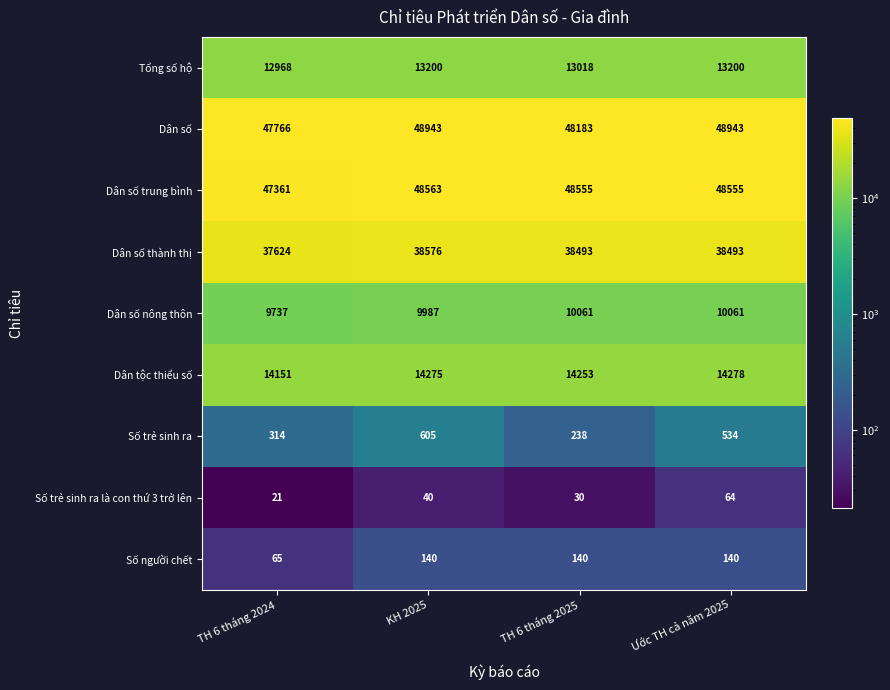

What is the greatest value displayed?

48943